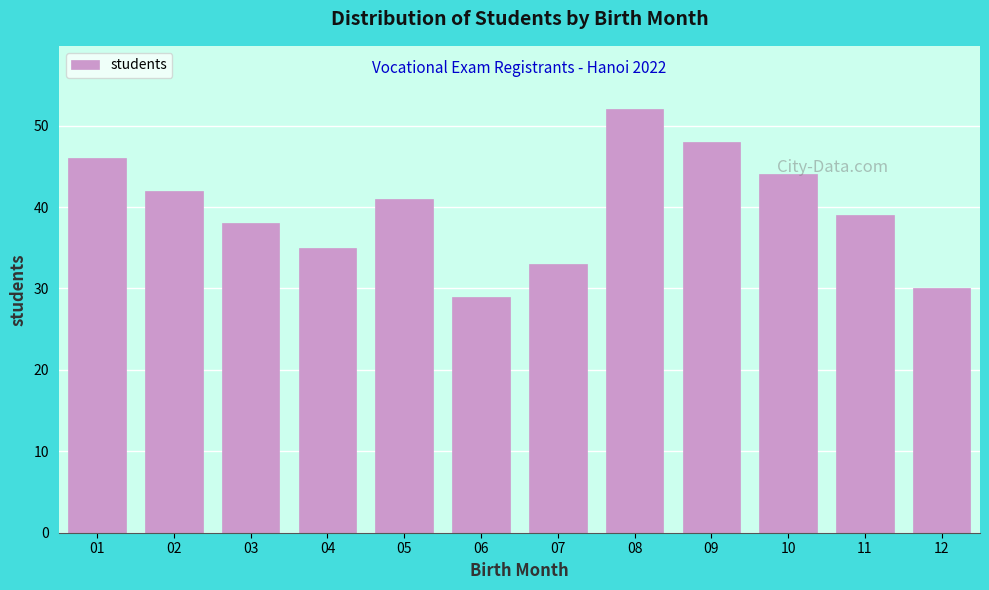

What is the value of the 11th bar from the left?

39